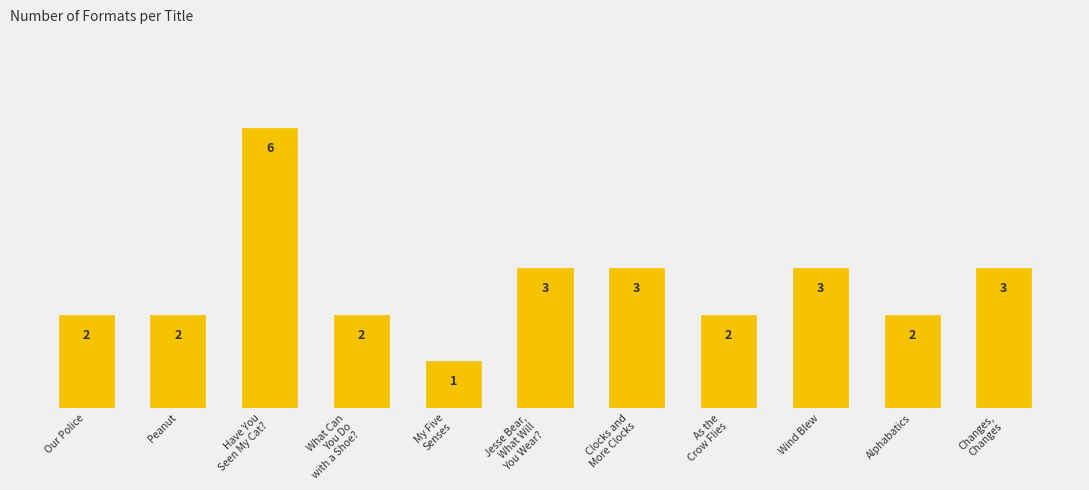

What position from the left is Wind Blew?

9